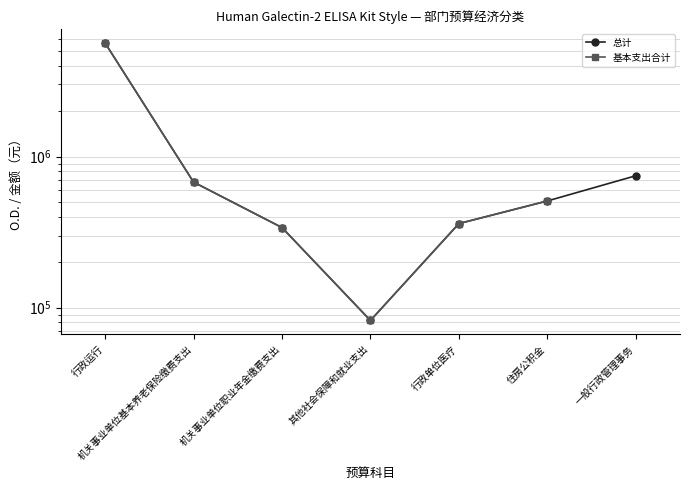

How many data points in 总计 are above 508595?

4